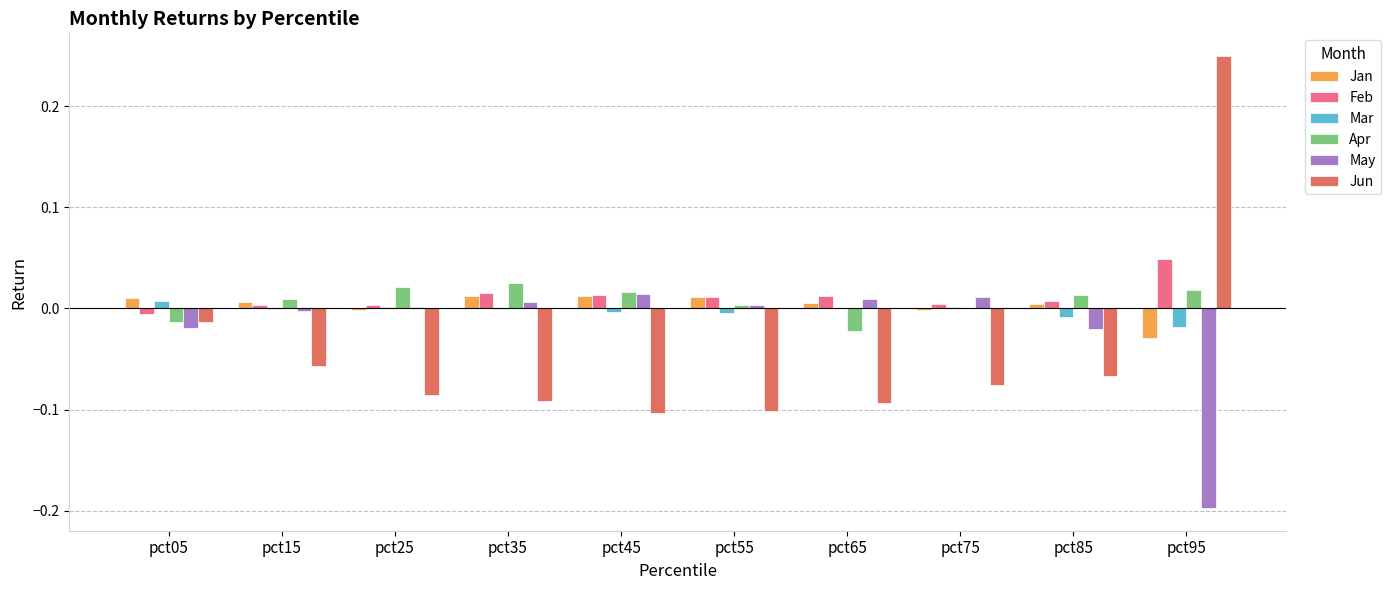

True or false: Jun has a value of -0.2 at pct55.

False